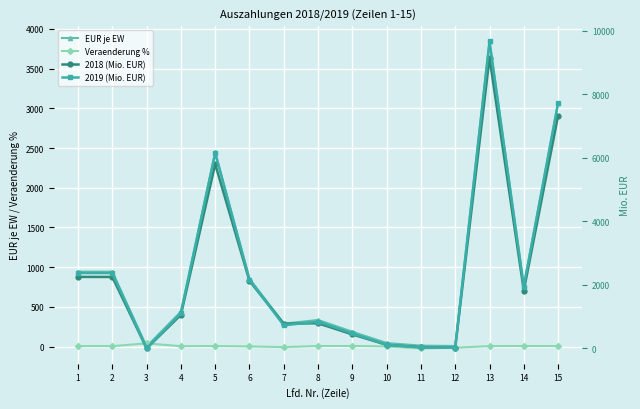

What is the difference between the 2018 (Mio. EUR) values at 11 and 9?

402.0